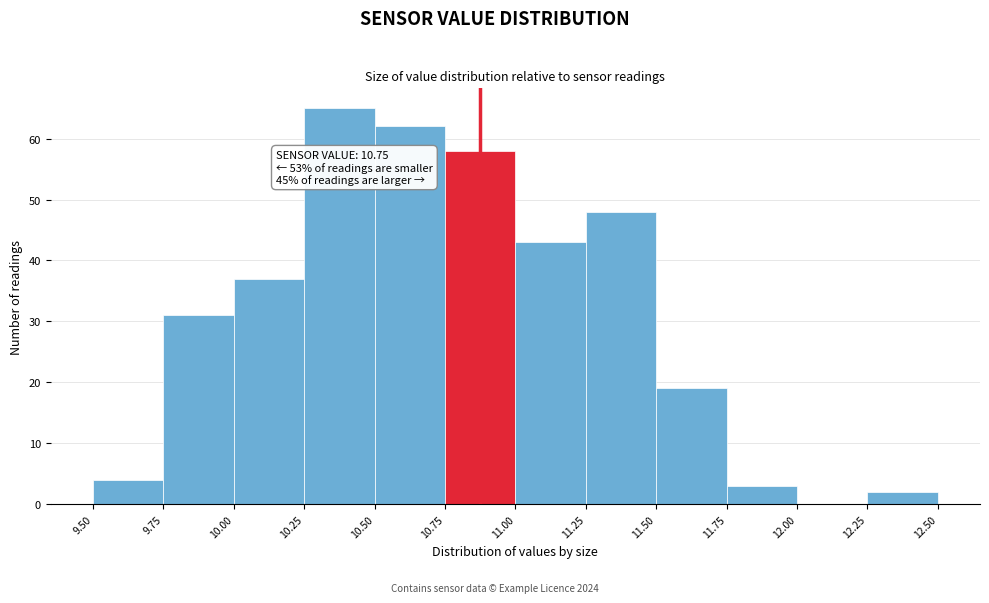

Which range on the x-axis has the tallest bar?

10.25 to 10.50